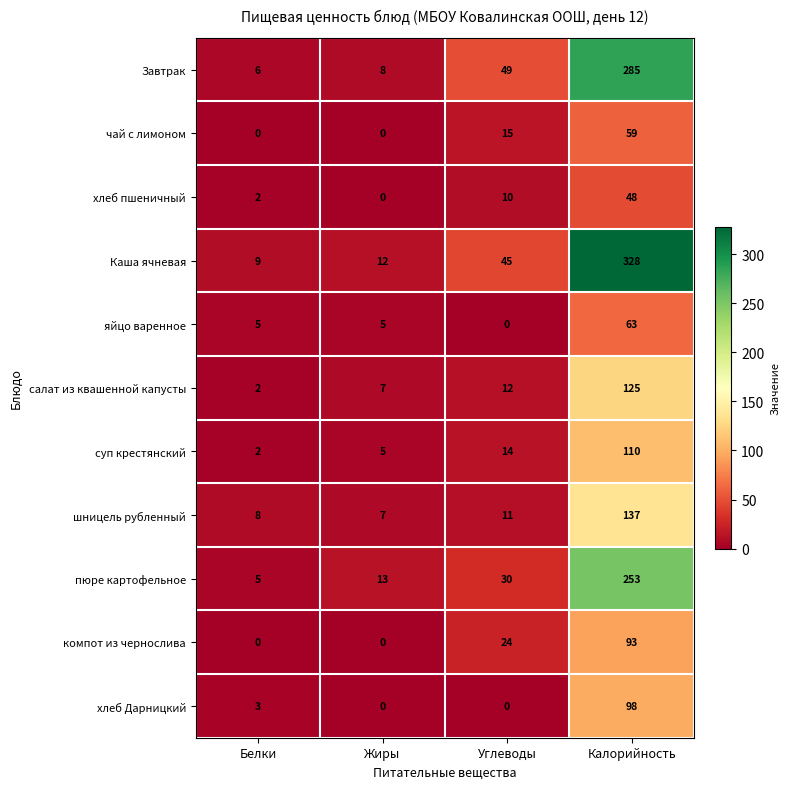

How many positive values does the компот из чернослива series have?

2